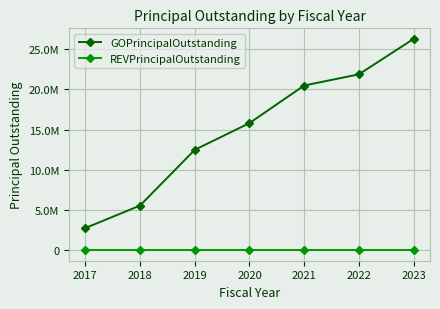

Rank the series by their maximum value, from highest to lowest.

GOPrincipalOutstanding, REVPrincipalOutstanding